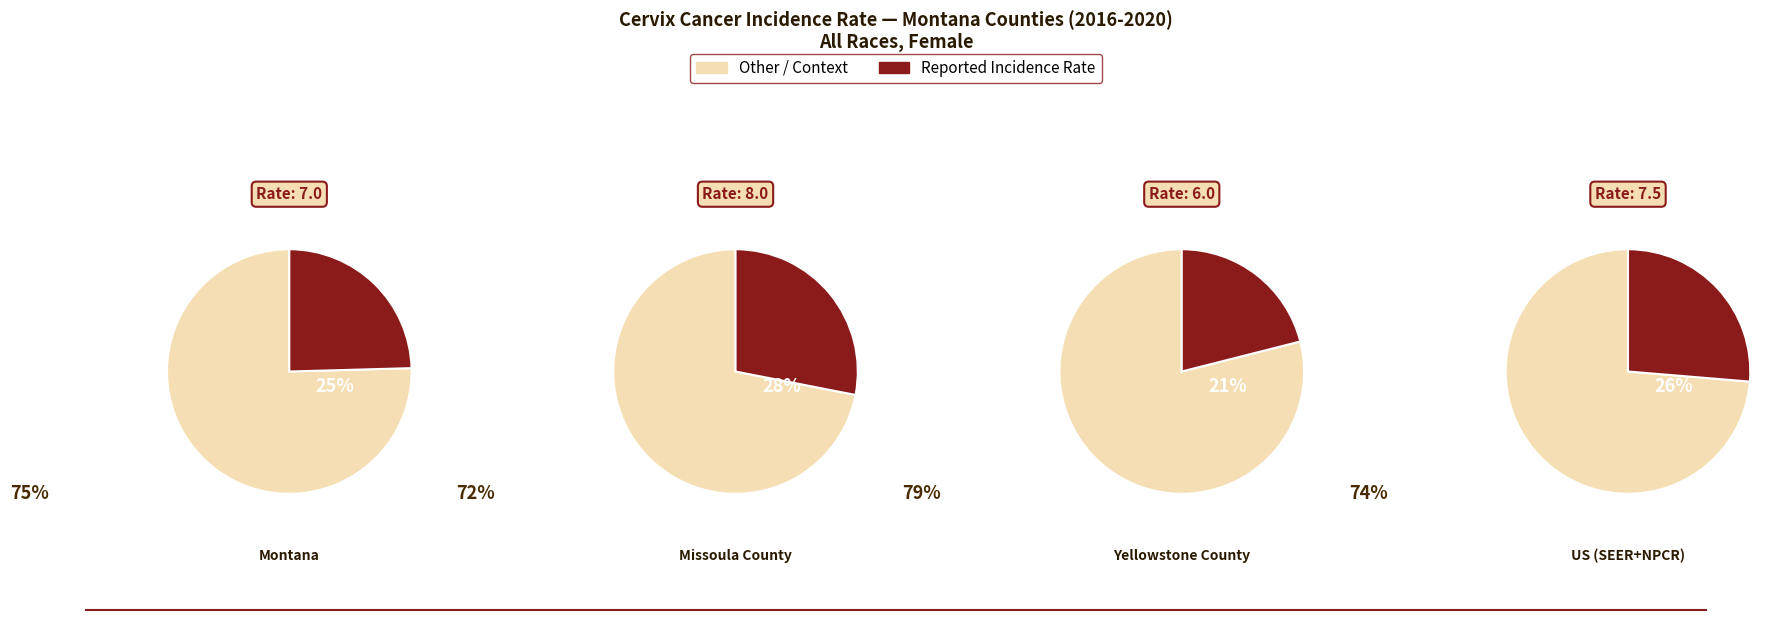

Which slice is the largest?

Missoula County